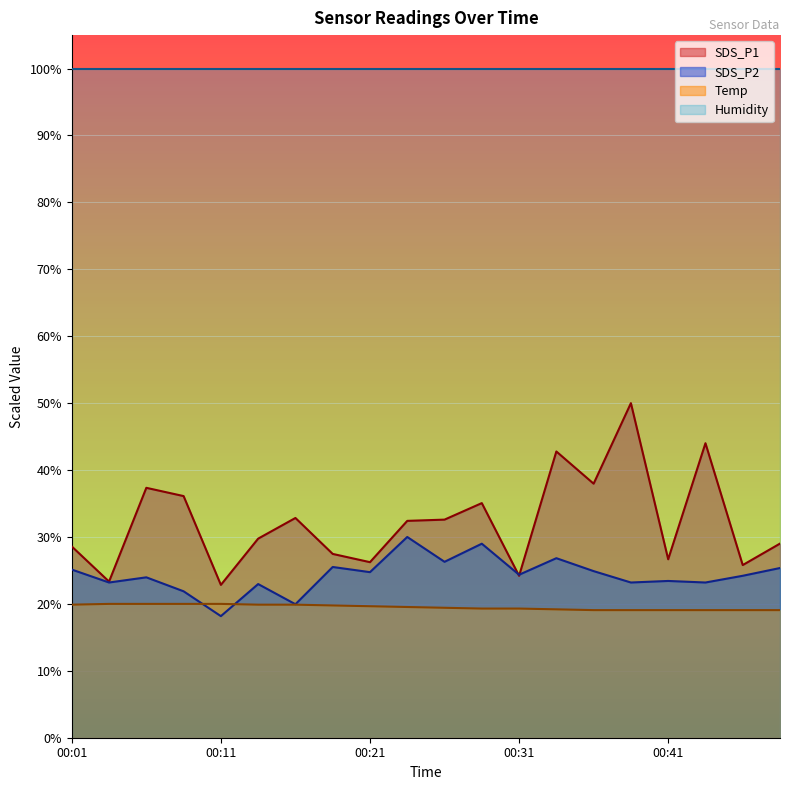

What are all the series names shown in the legend?

SDS_P1, SDS_P2, Temp, Humidity